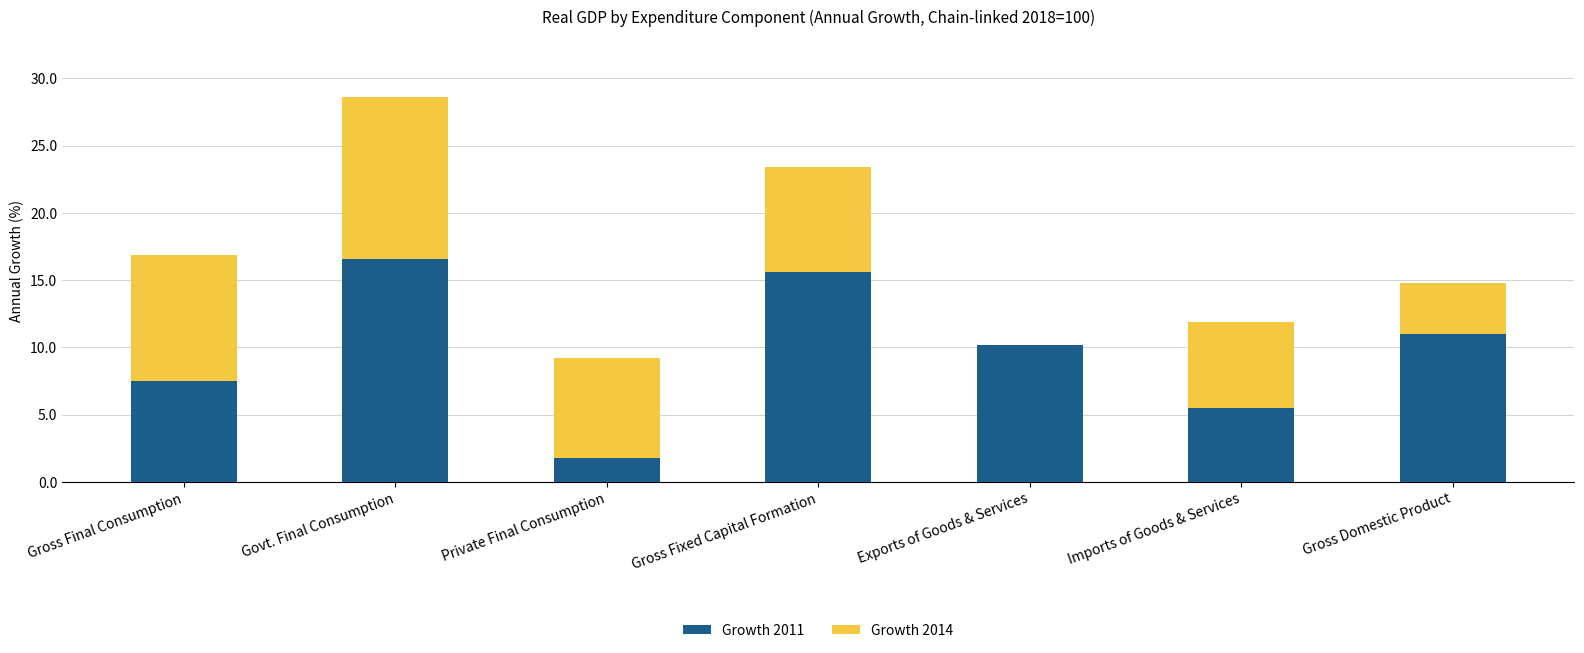

Which category has the highest value in the Growth 2011 series?

Govt. Final Consumption